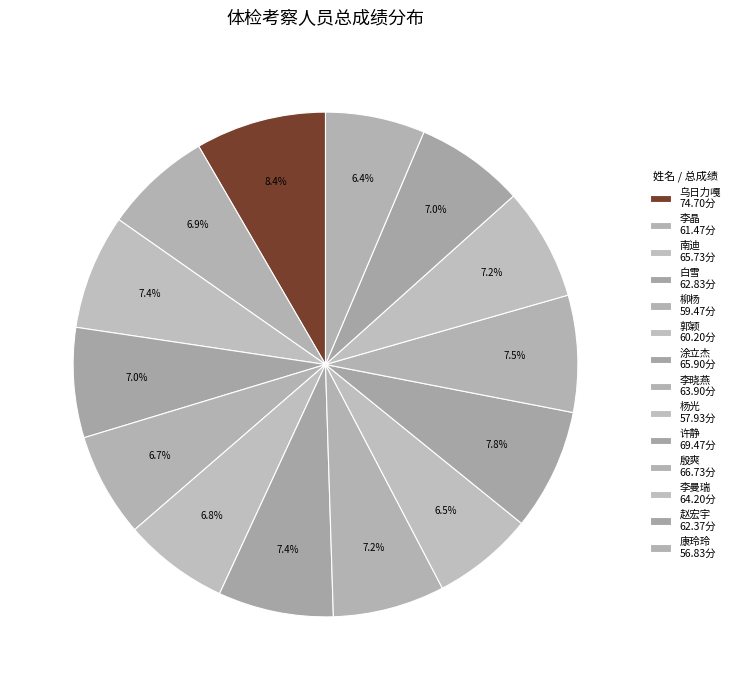

Which slice is the largest?

乌日力嘎